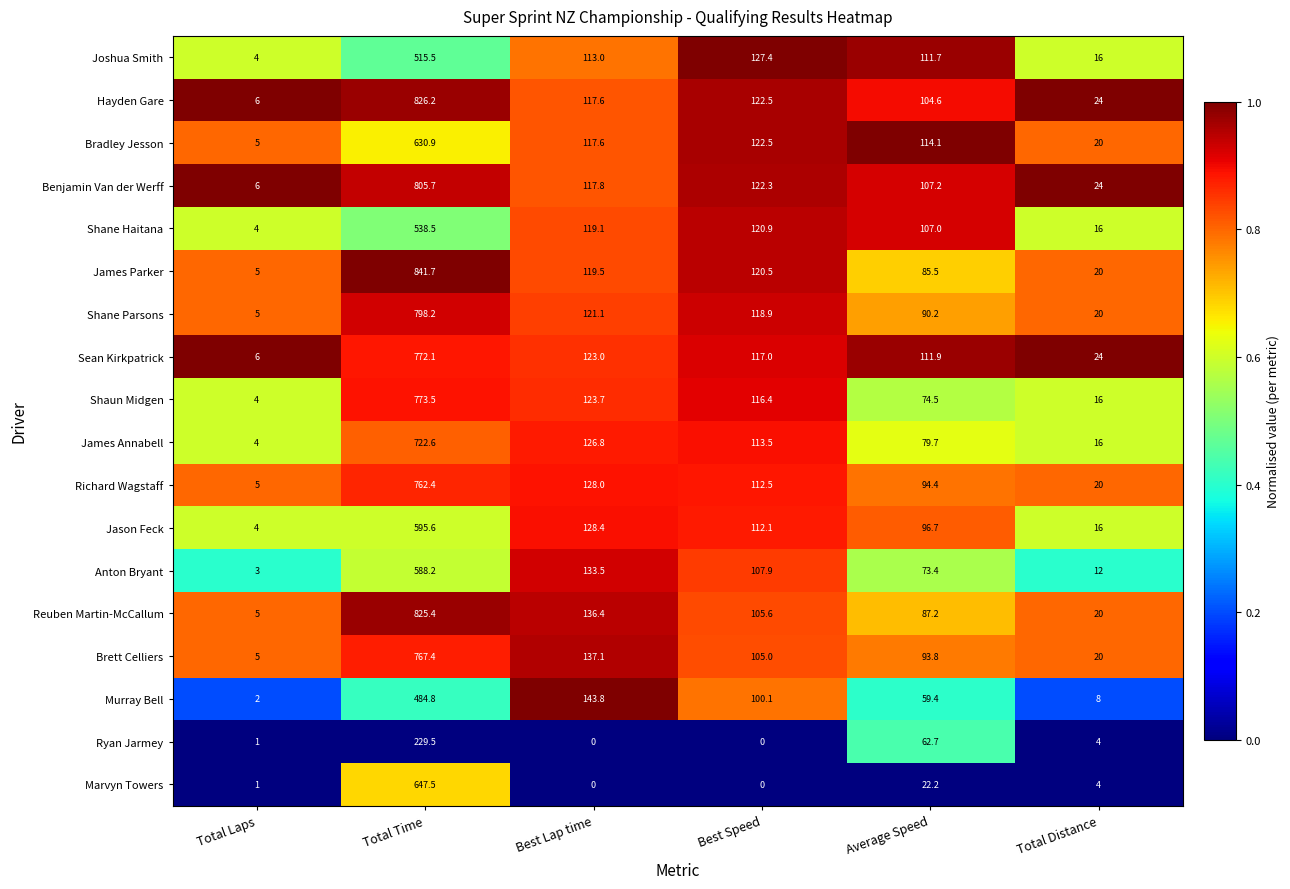

At how many categories does at least one series exceed 0?

6